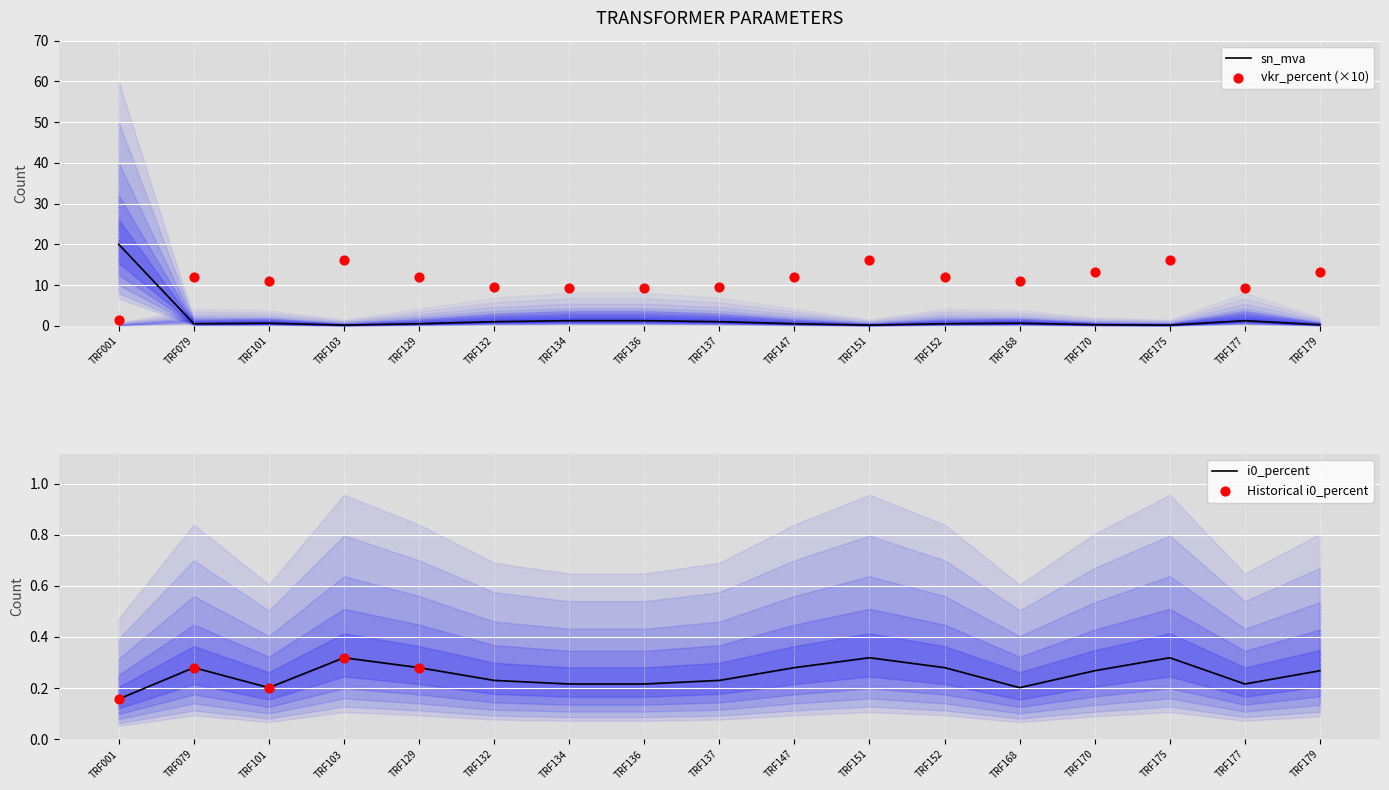

Which series has the largest total across all categories?

vkr_percent